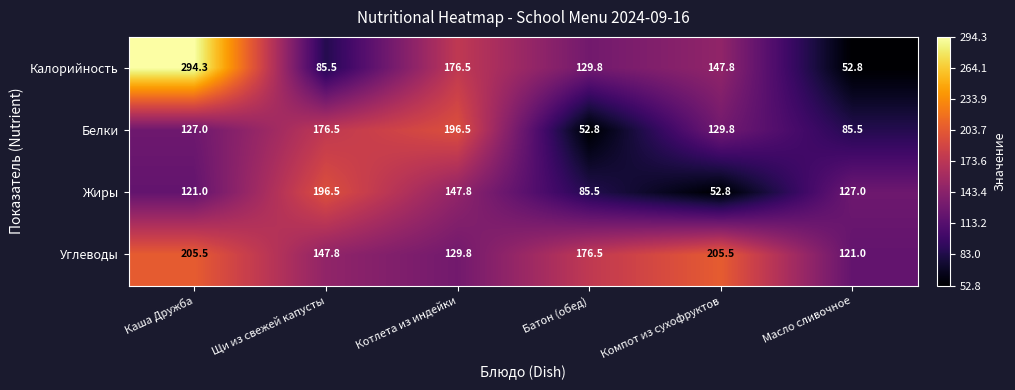

What is the difference between the highest and lowest values at Масло сливочное?

74.2